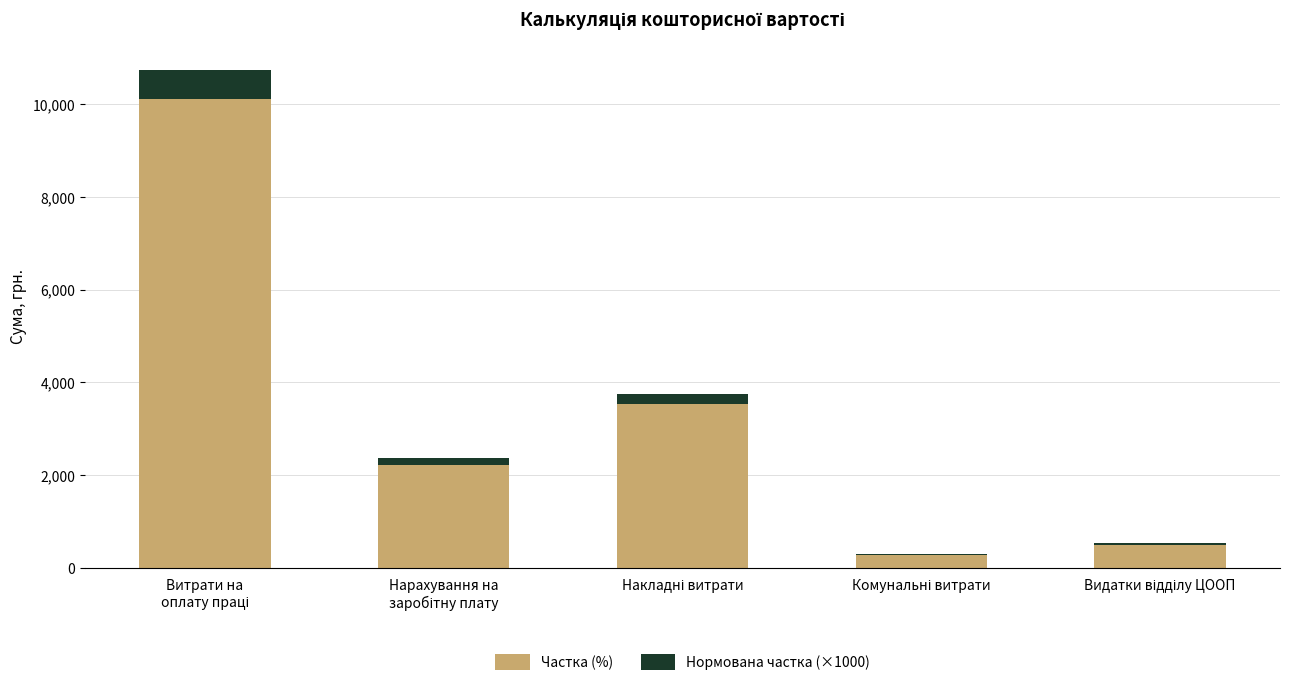

What is the maximum value for Частка (%)?

10117.0